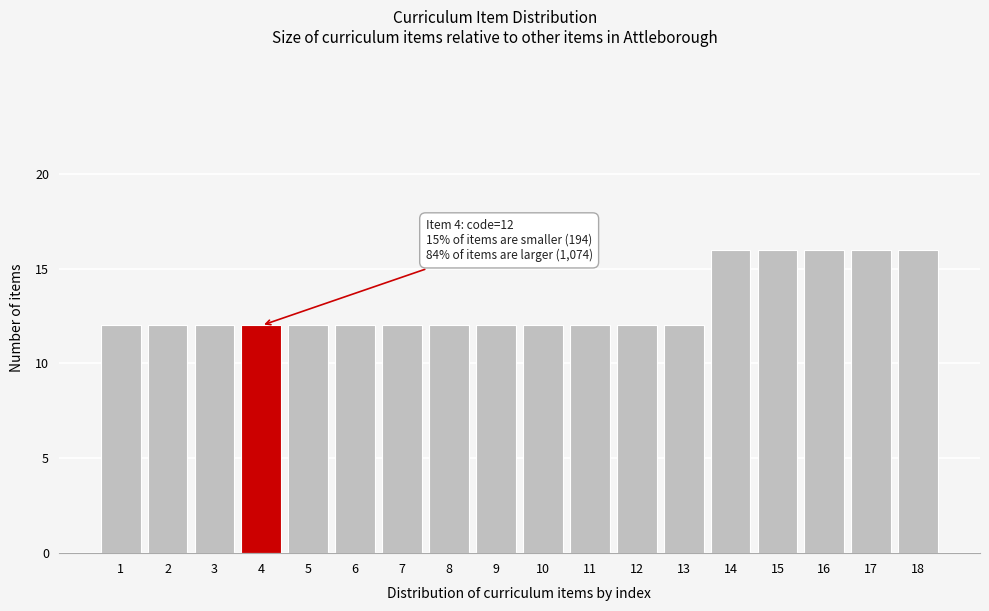

Reading left to right, list all the values displayed in this chart.

1=12	2=12	3=12	4=12	5=12	6=12	7=12	8=12	9=12	10=12	11=12	12=12	13=12	14=16	15=16	16=16	17=16	18=16